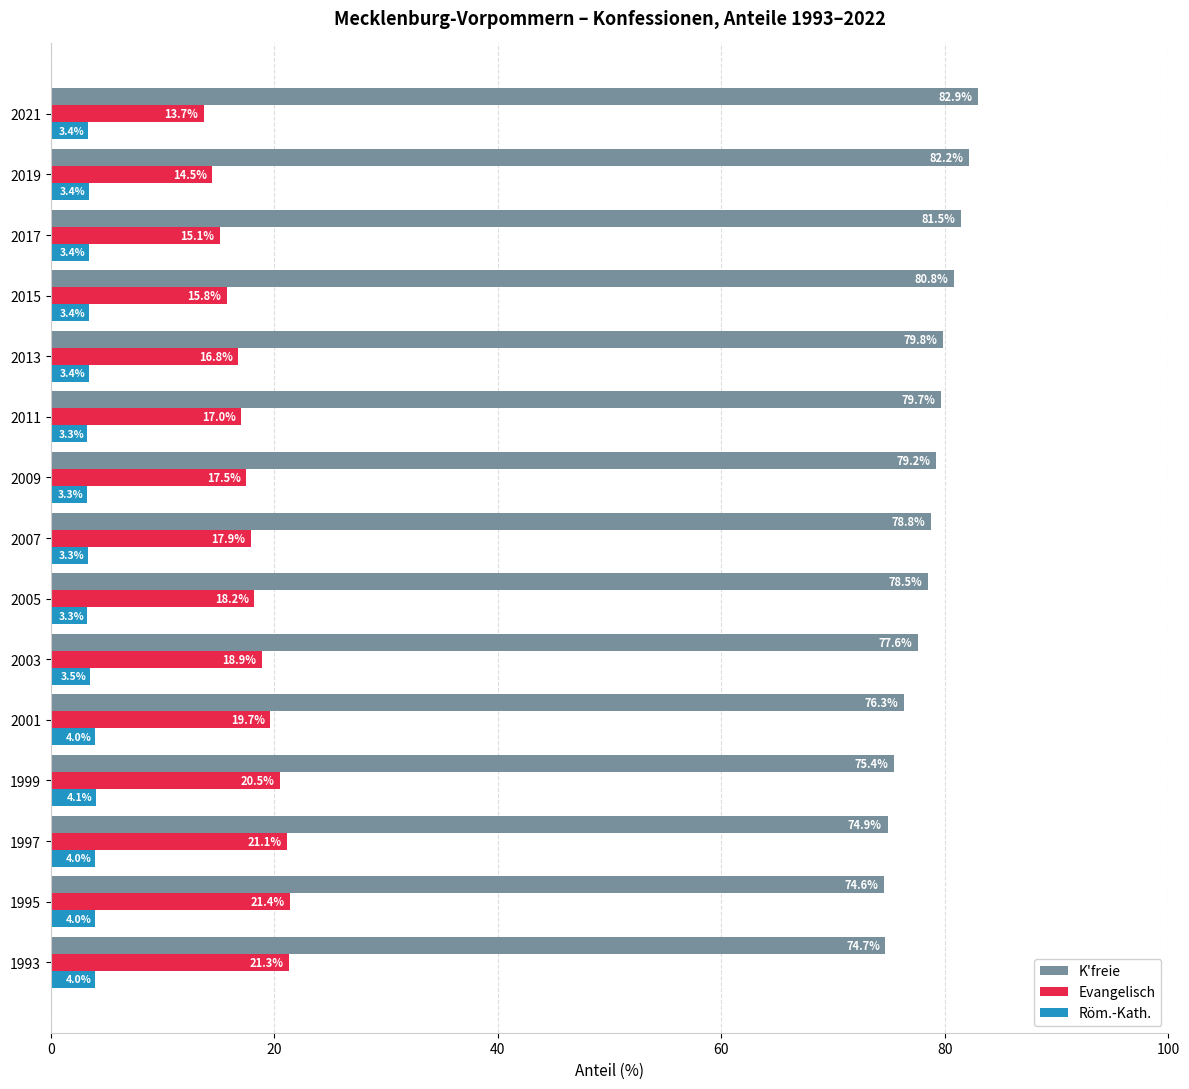

The Röm.-Kath. series shows 3.4 at 2013. True or false?

True